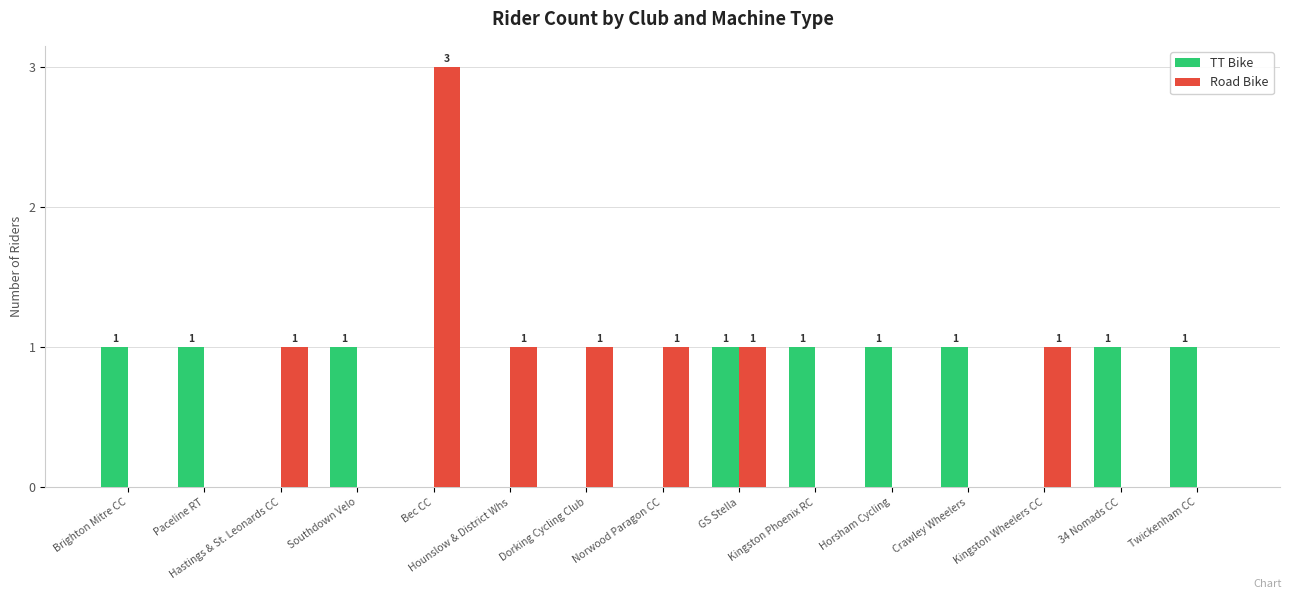

At which category does the chart reach its peak across all series?

Bec CC